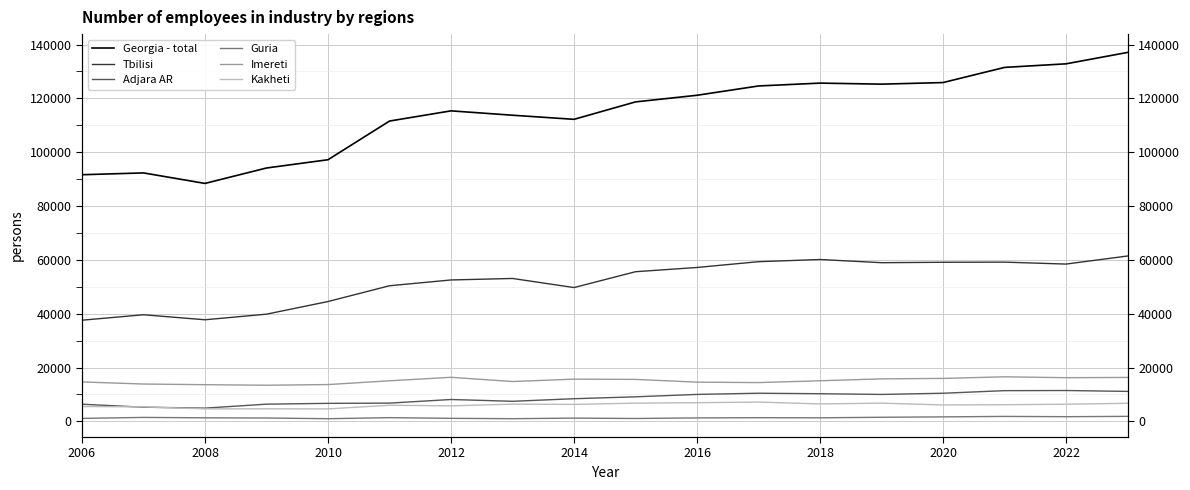

Which series has the largest total across all categories?

Georgia - total